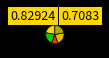

Does any single category account for the majority?

No